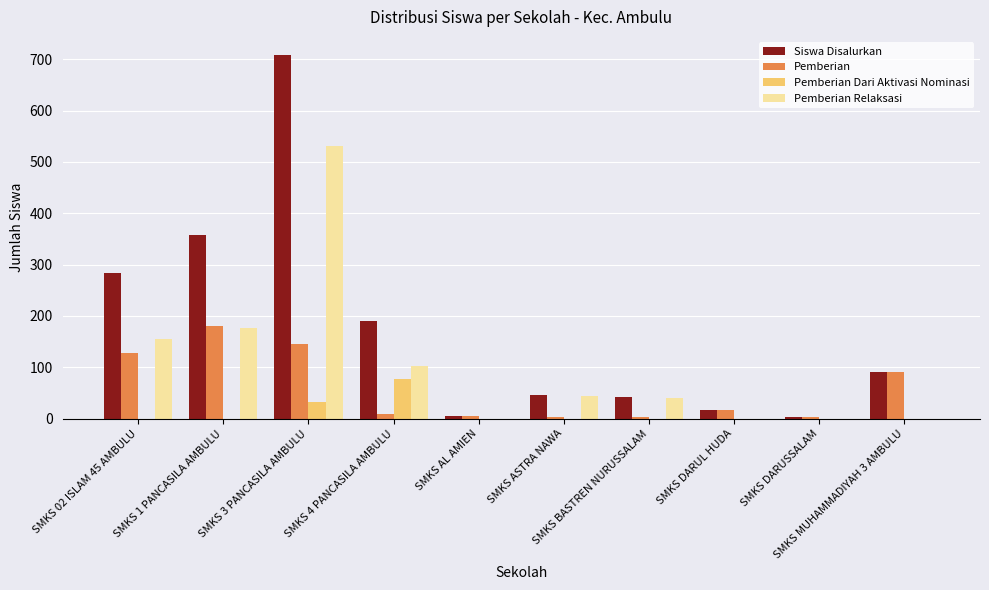

What is the sum of all Pemberian Dari Aktivasi Nominasi values?

110